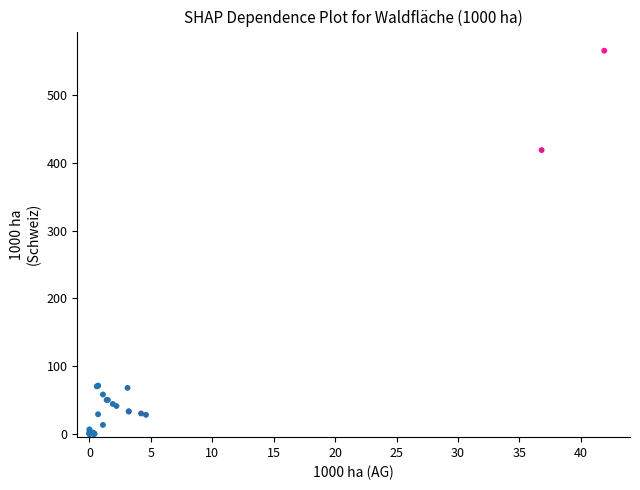

What Y value in the scatter plot is closest to 282?

419.0